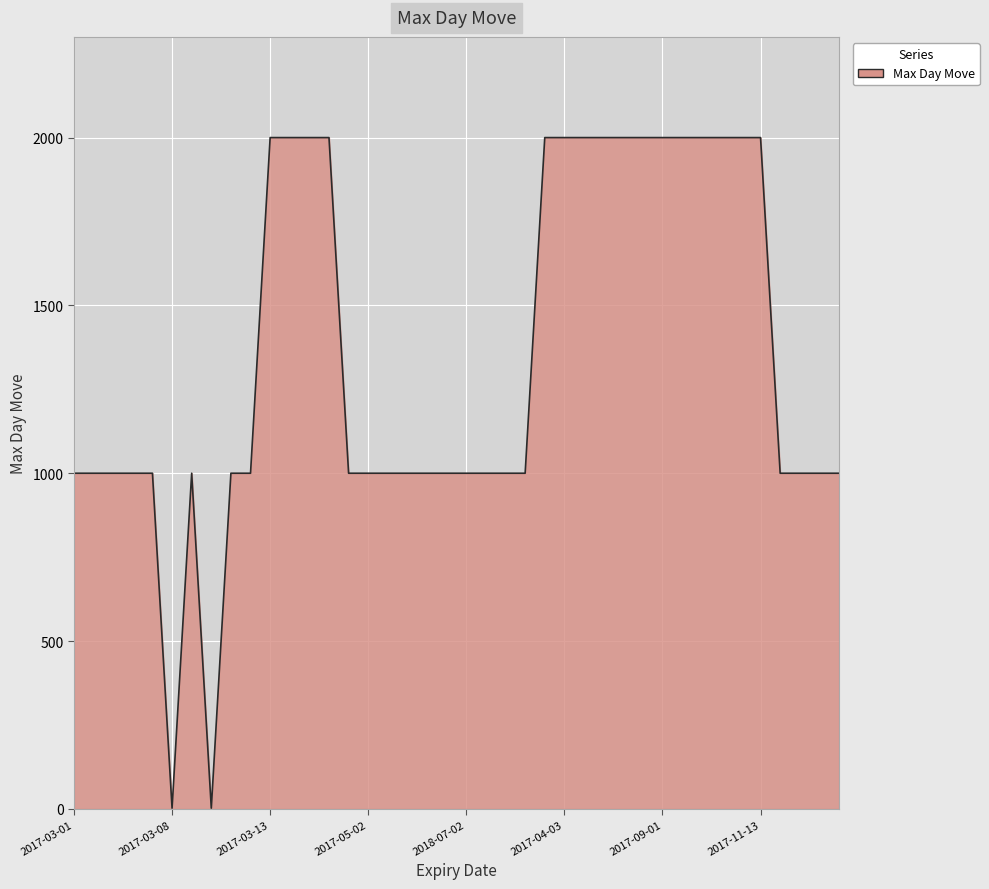

How many values are between 1000 and 2000?

38